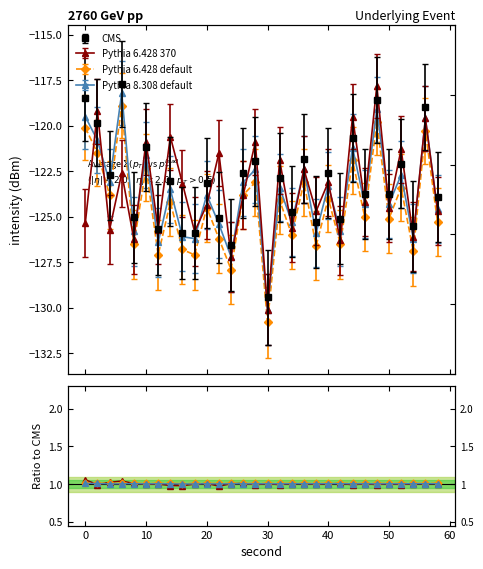

After their last crossing, which series has the higher values: Pythia 6.428 default or Pythia 6.428 370?

Pythia 6.428 370